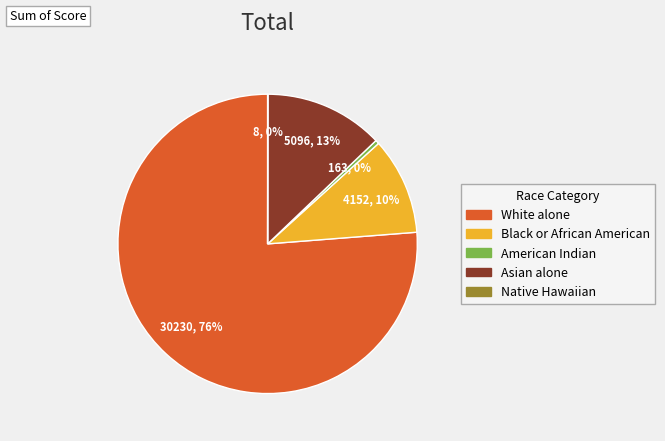

To the nearest percent, what is the average slice percentage?

20%